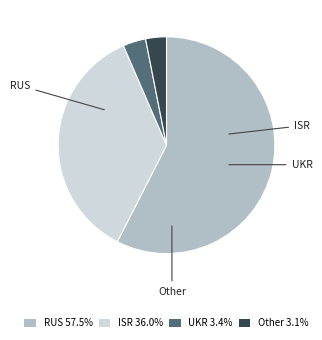

Which category has the biggest portion of the pie?

RUS